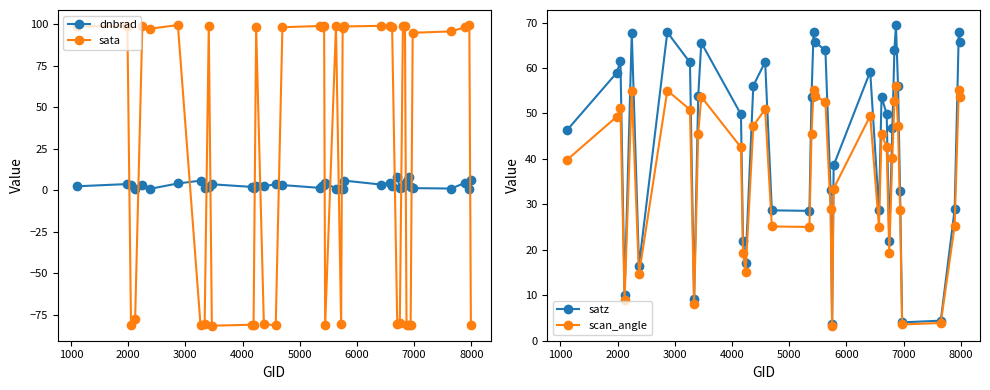

What are all the series names shown in the legend?

dnbrad, sata, satz, scan_angle